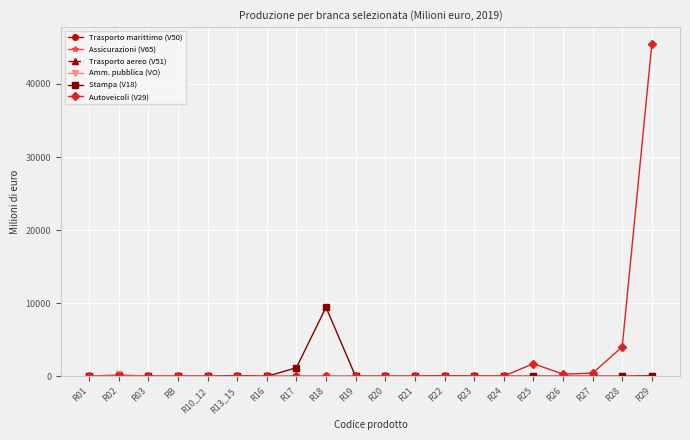

True or false: Autoveicoli (V29) and Stampa (V18) intersect in this chart.

False